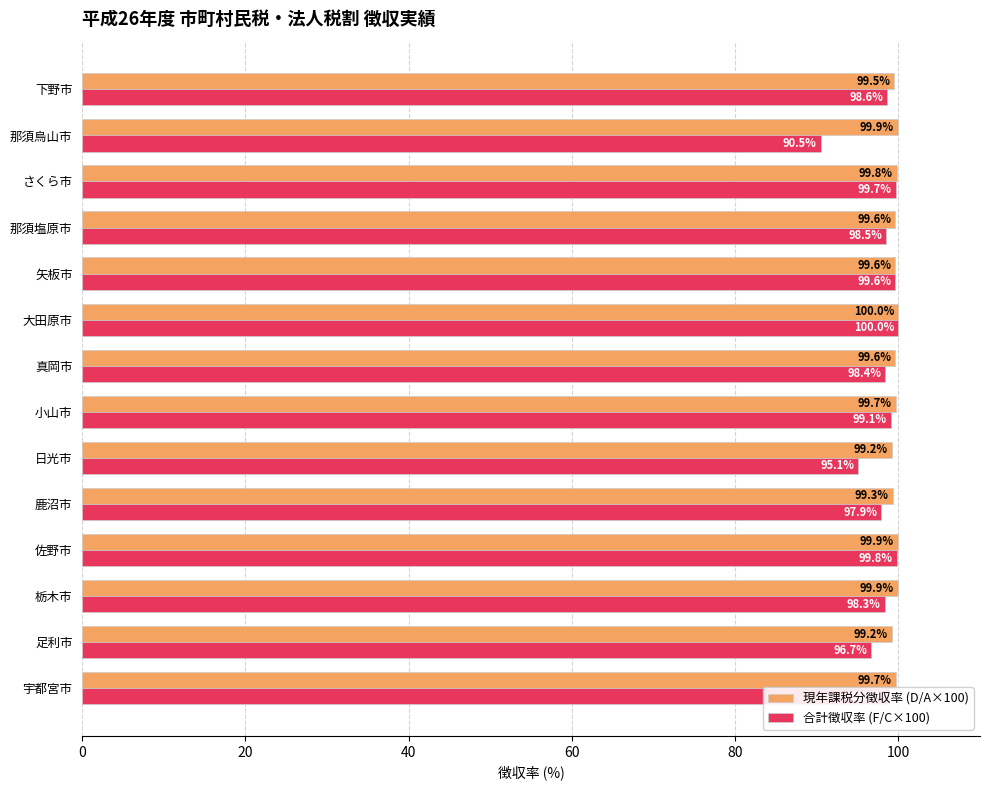

At which label is 合計徴収率 (F/C×100) closest to 95?

日光市